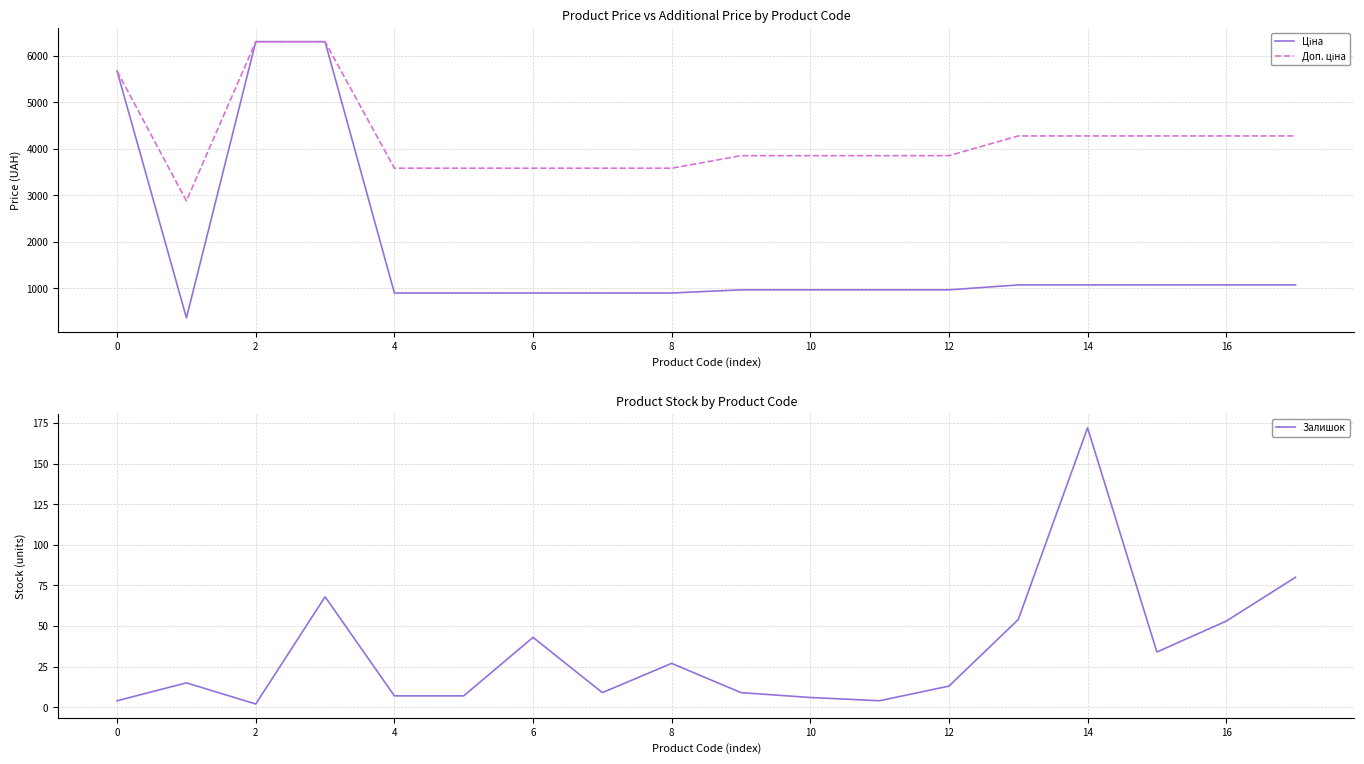

True or false: Залишок has a value of 15 at 8.

False